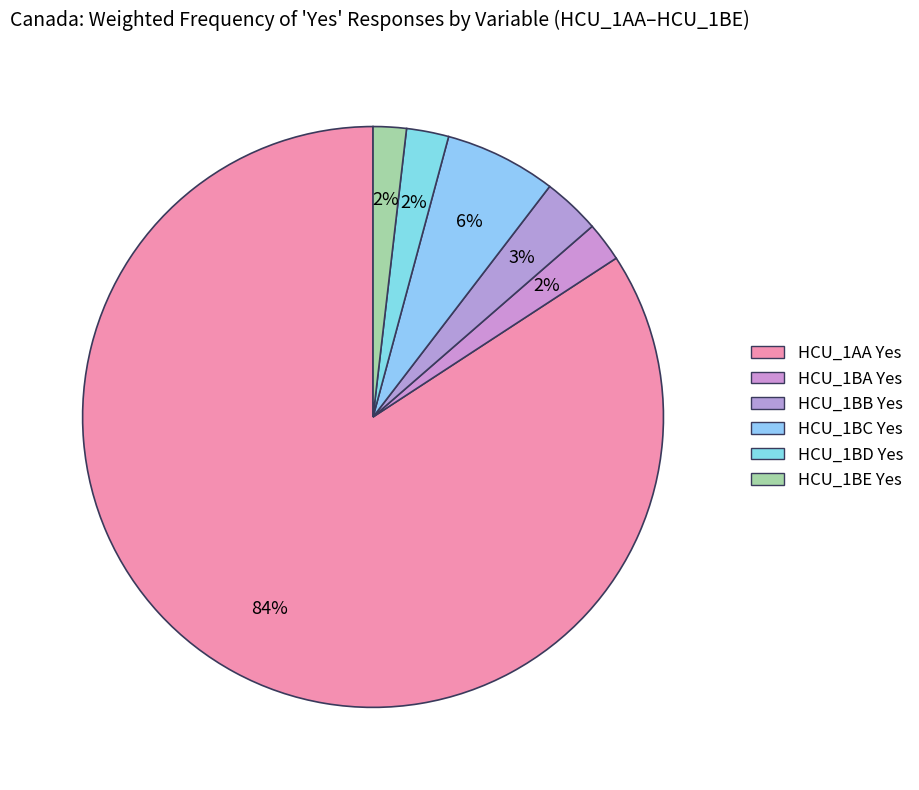

What is the smallest slice in the pie chart?

Yes (HCU_1BE)